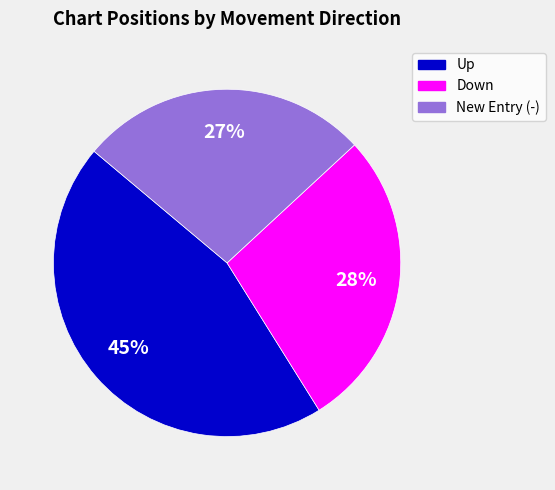

Do Up and New Entry (-) together represent more than half of the pie?

Yes